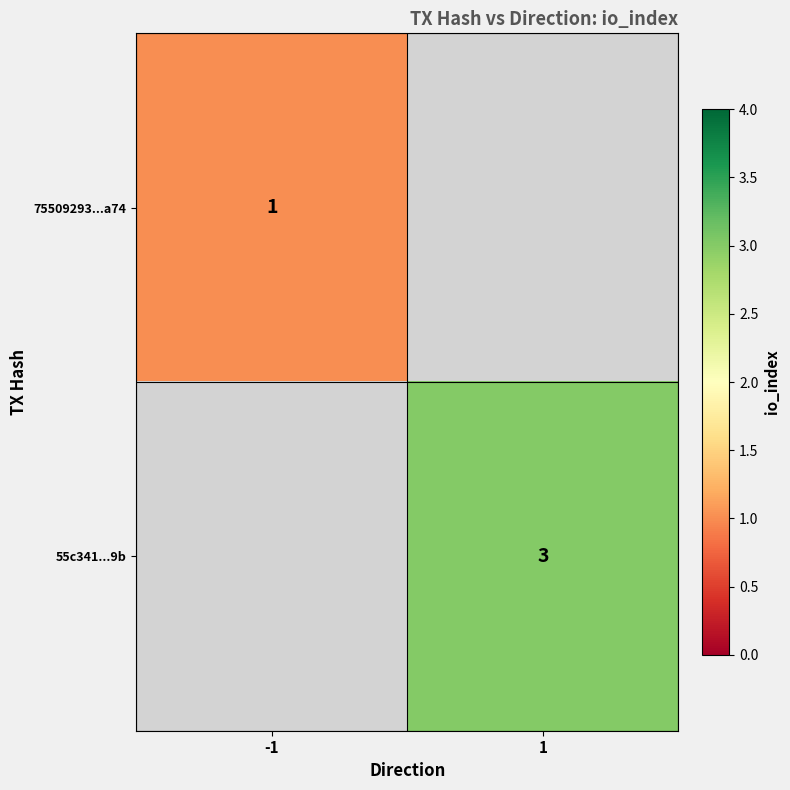

The value of 55c341...9b at 1 is 3. True or false?

True